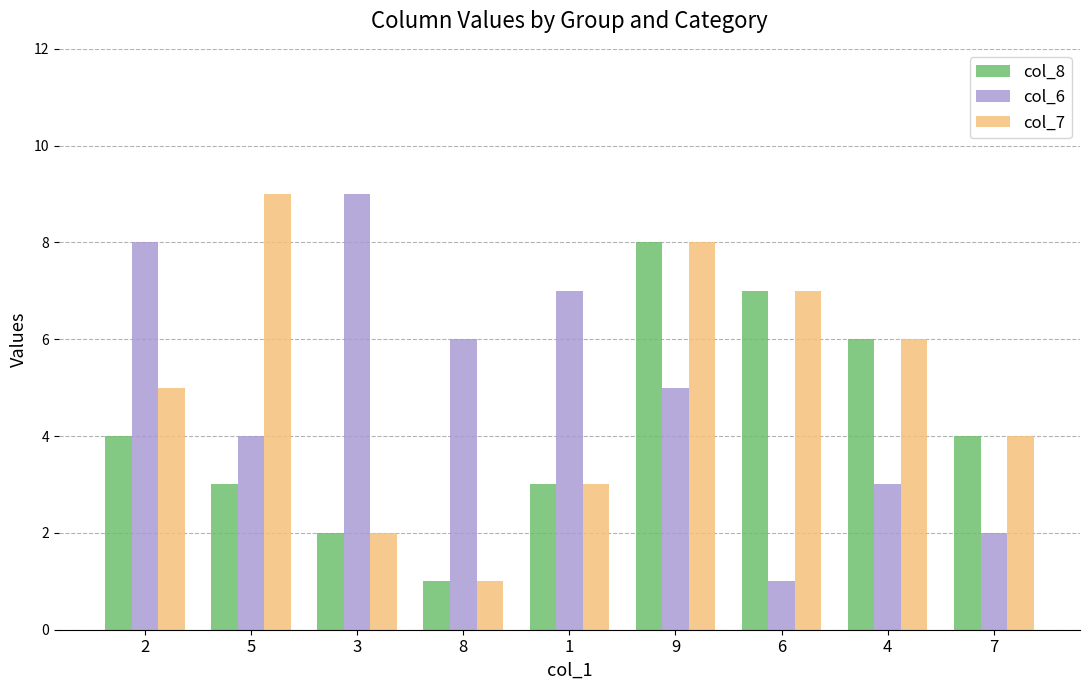

What is the smallest value displayed?

1